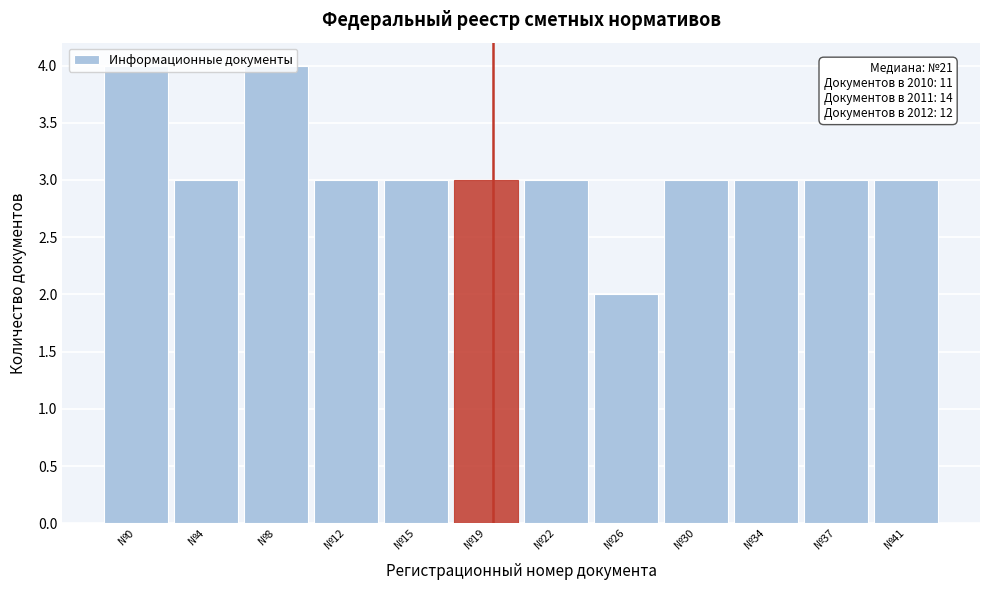

What is the value of the 6th bar from the left?

3